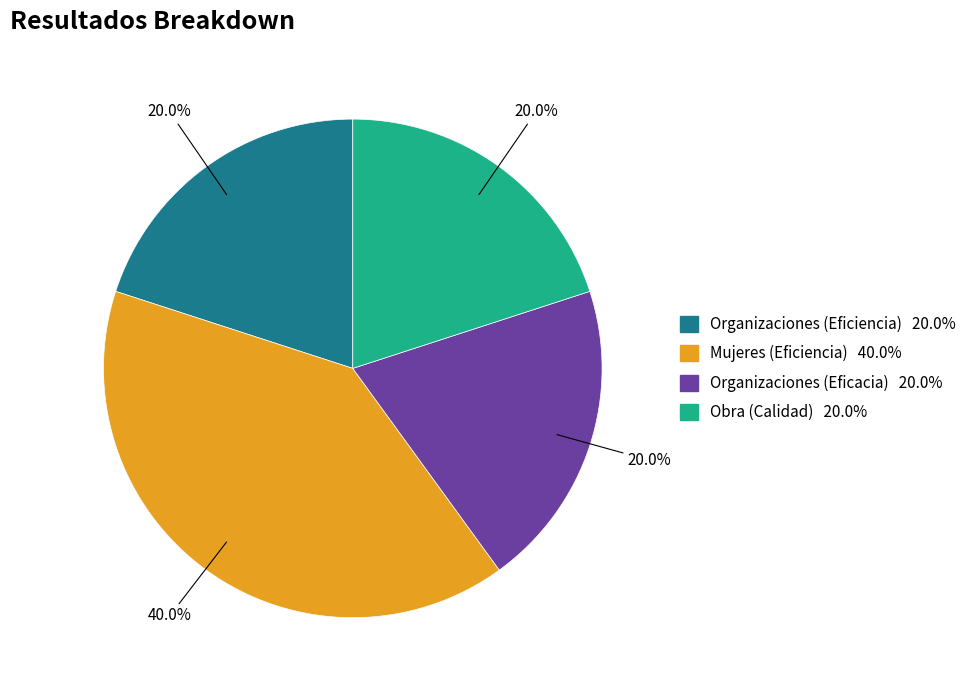

Which category has the biggest portion of the pie?

Mujeres (Eficiencia)